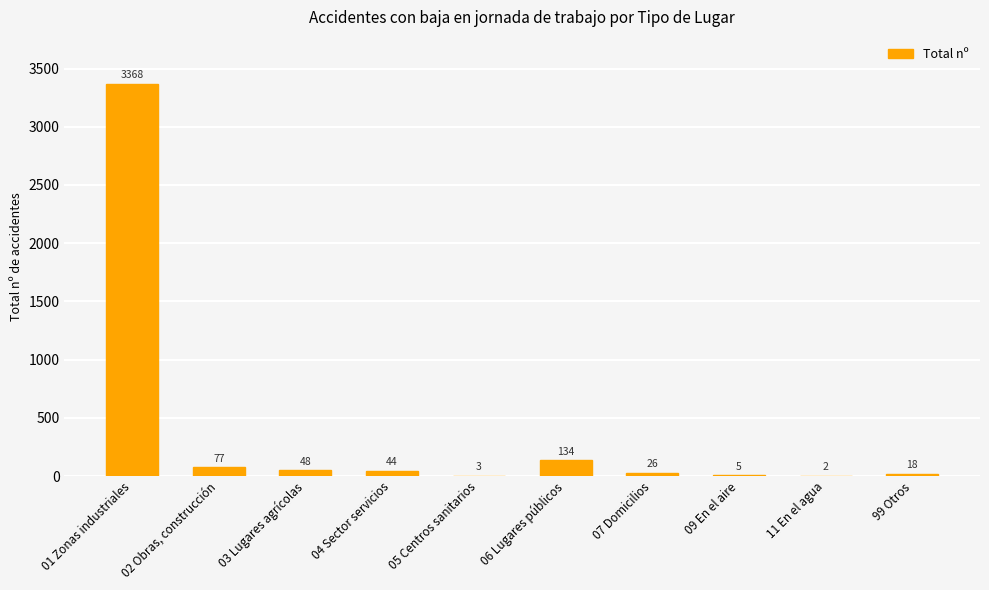

How many data points does each series have?

10